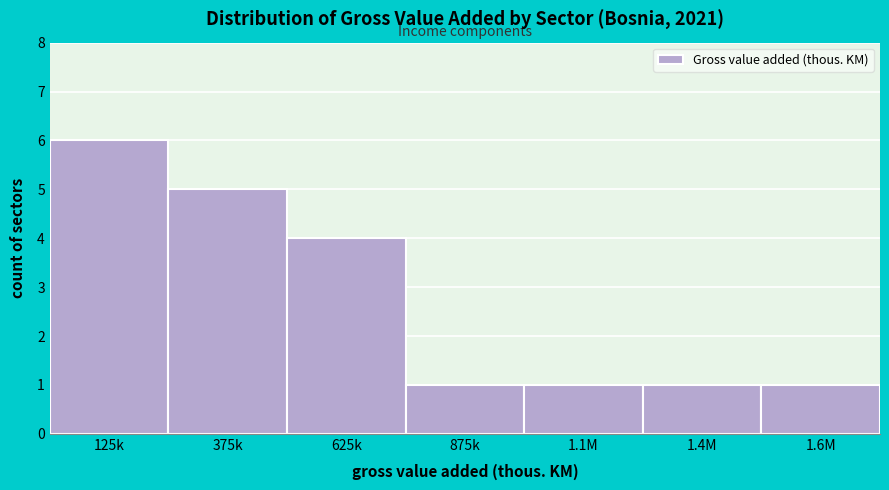

Reading left to right, what are all the values shown in this chart?

6	5	4	1	1	1	1